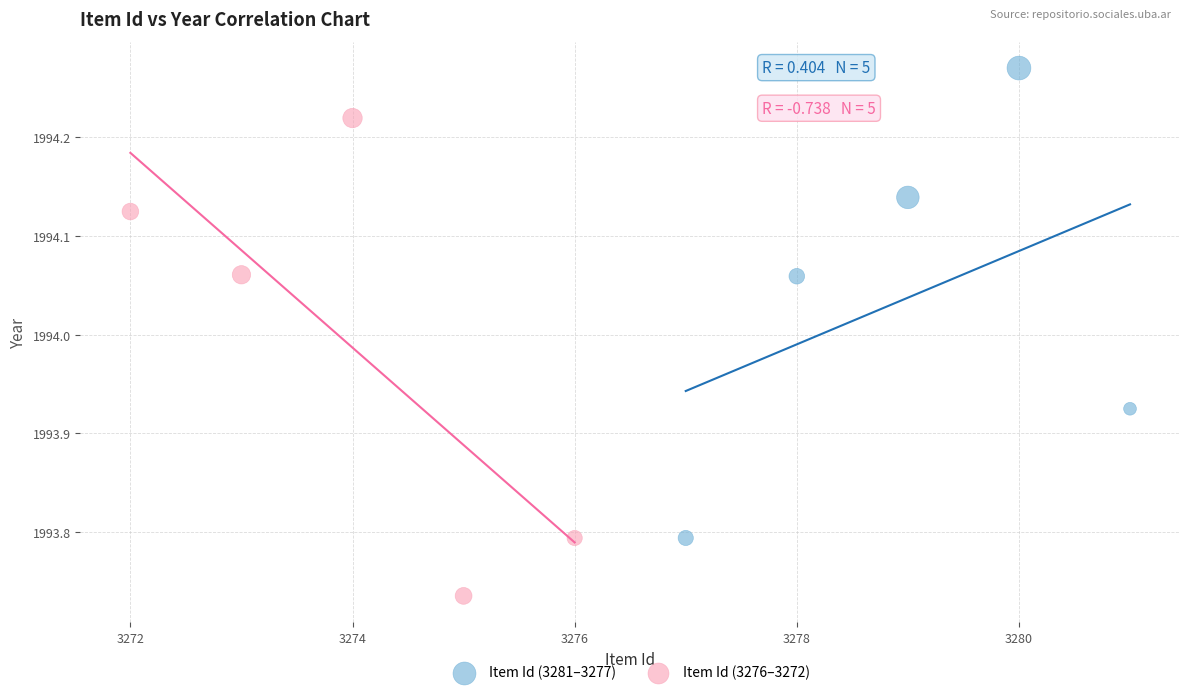

Which series contains the lowest Y value?

Item Id (3276–3272)